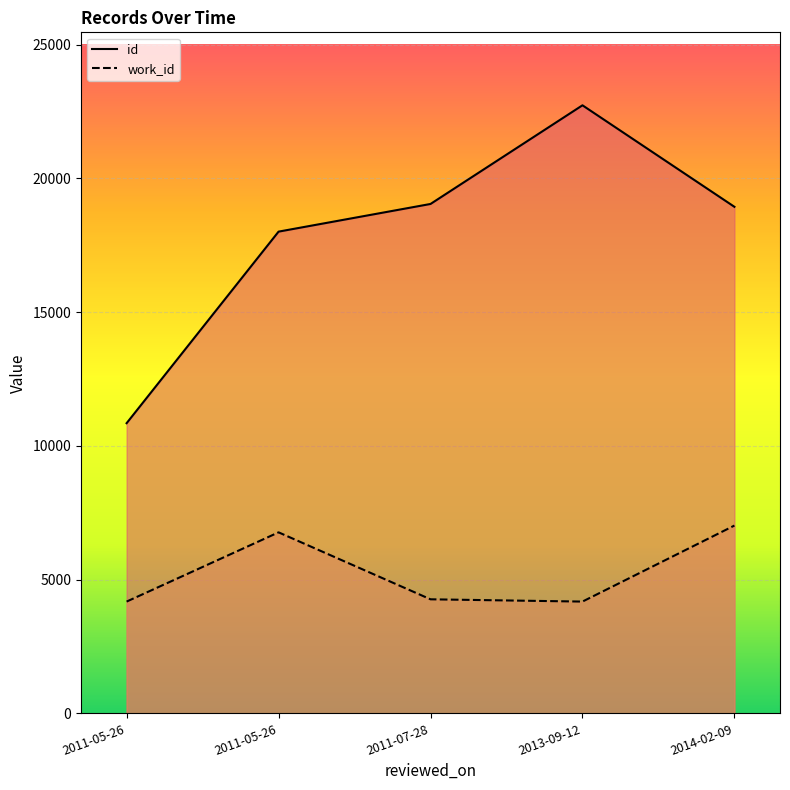

What is the label of the 3rd point from the left?

2011-07-28